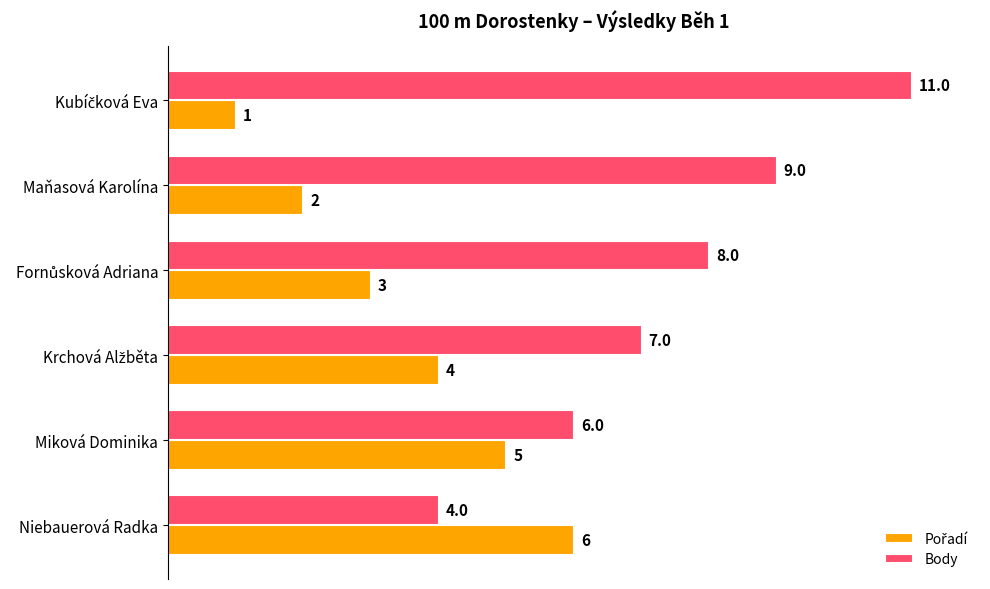

The Body series shows 9 at Maňasová Karolína. True or false?

True